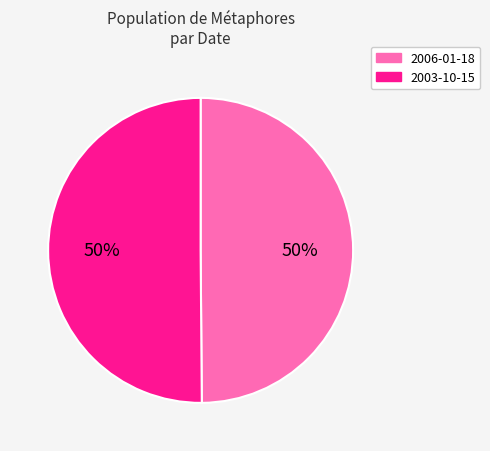

To the nearest percent, what percentage of the pie is 2003-10-15?

50%